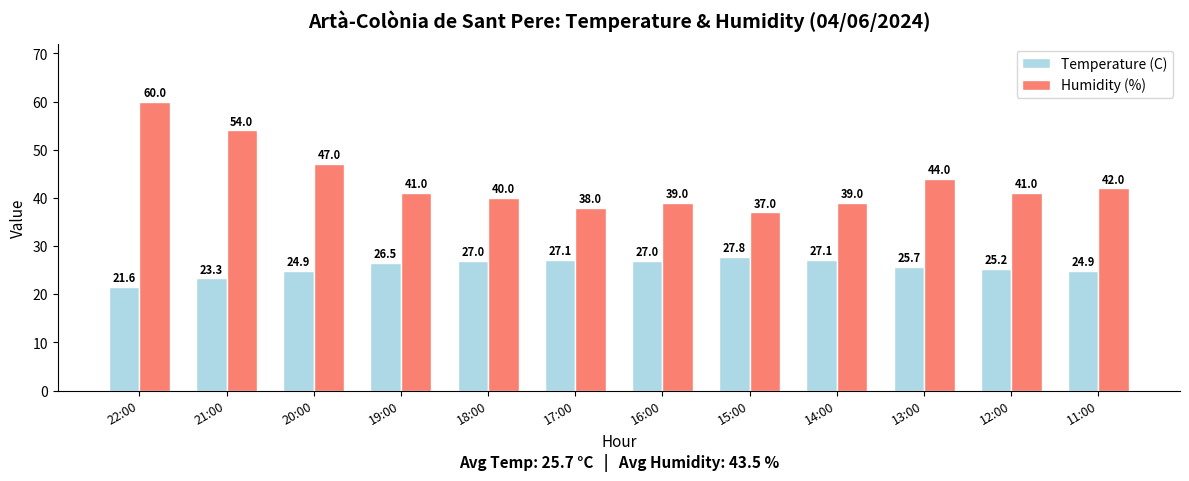

Is it true that Humidity (%) equals 47.0 at 20:00?

True